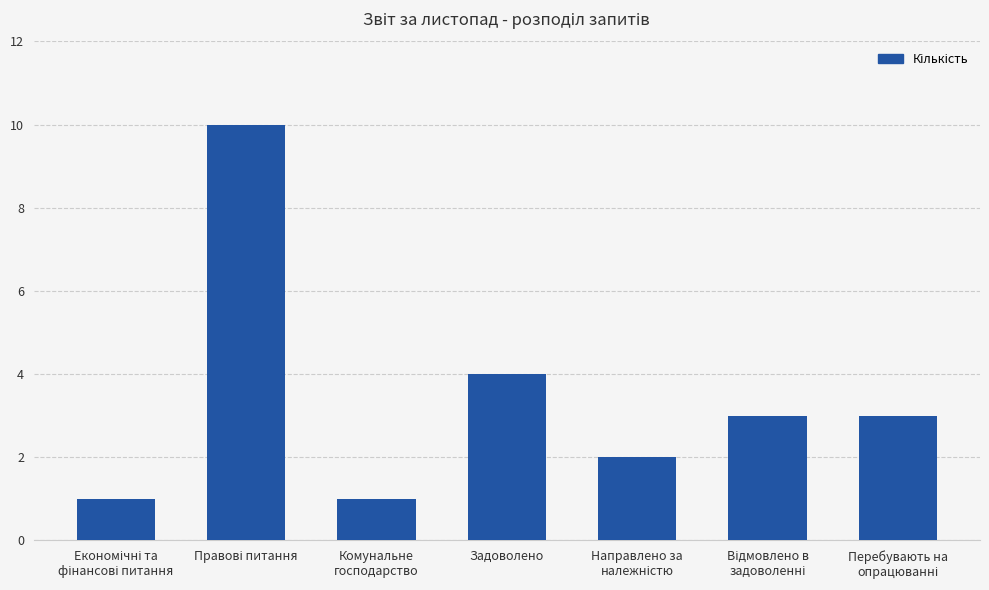

What is the maximum value shown in the chart?

10